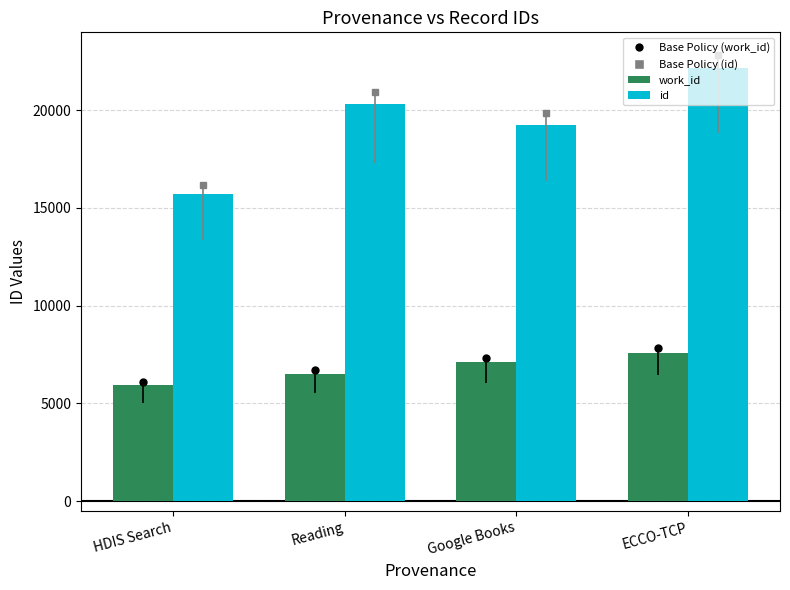

Which label corresponds to the smallest value in the chart?

HDIS Search